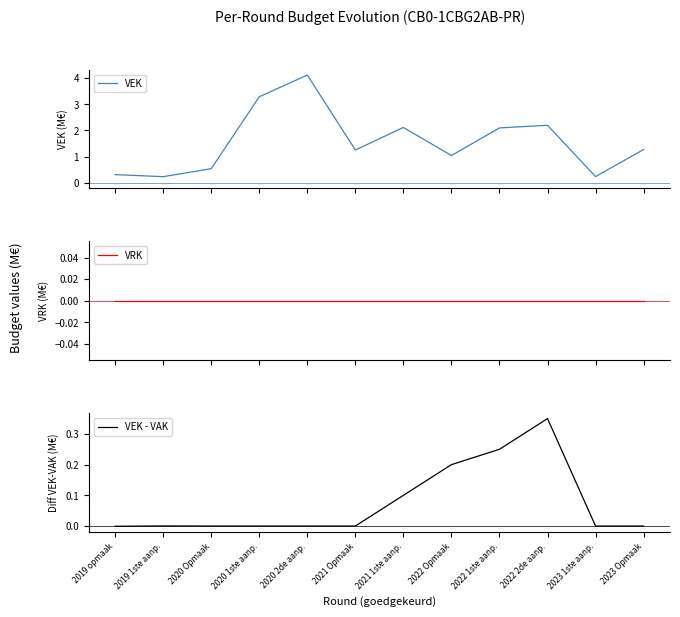

Which series has the largest total across all categories?

VEK